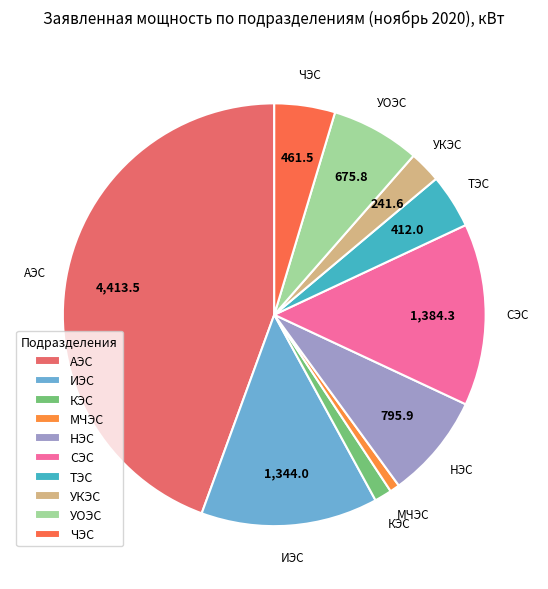

Which slice is the largest?

АЭС